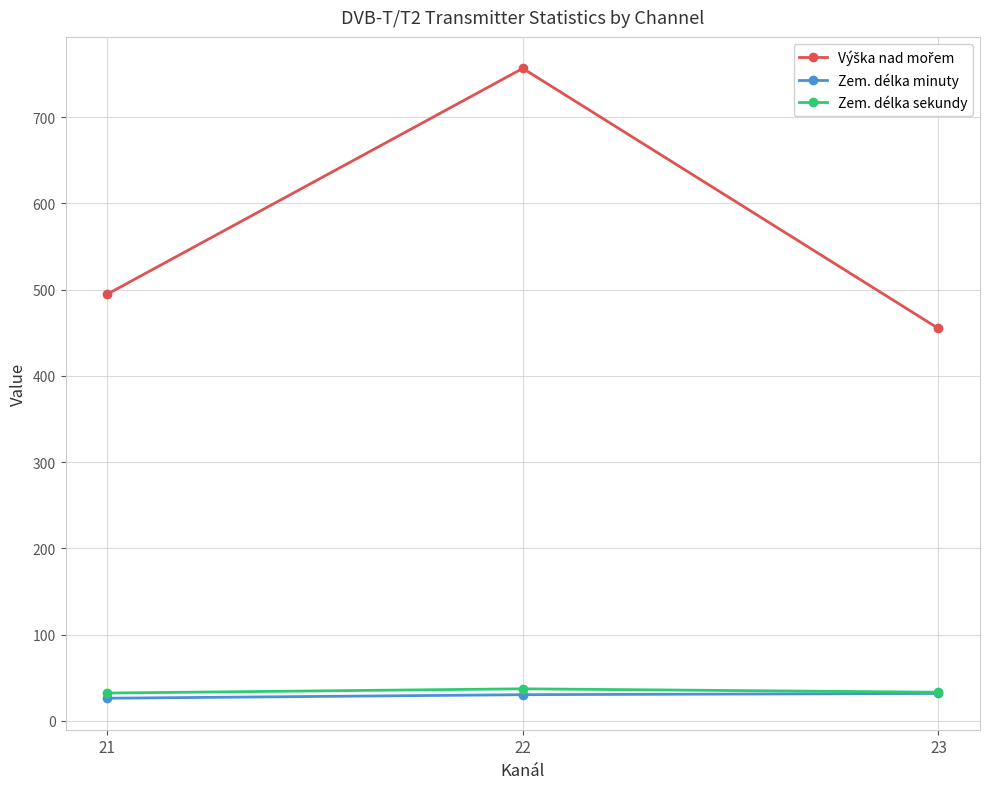

What is the highest value of the Zem. délka sekundy series?

37.2